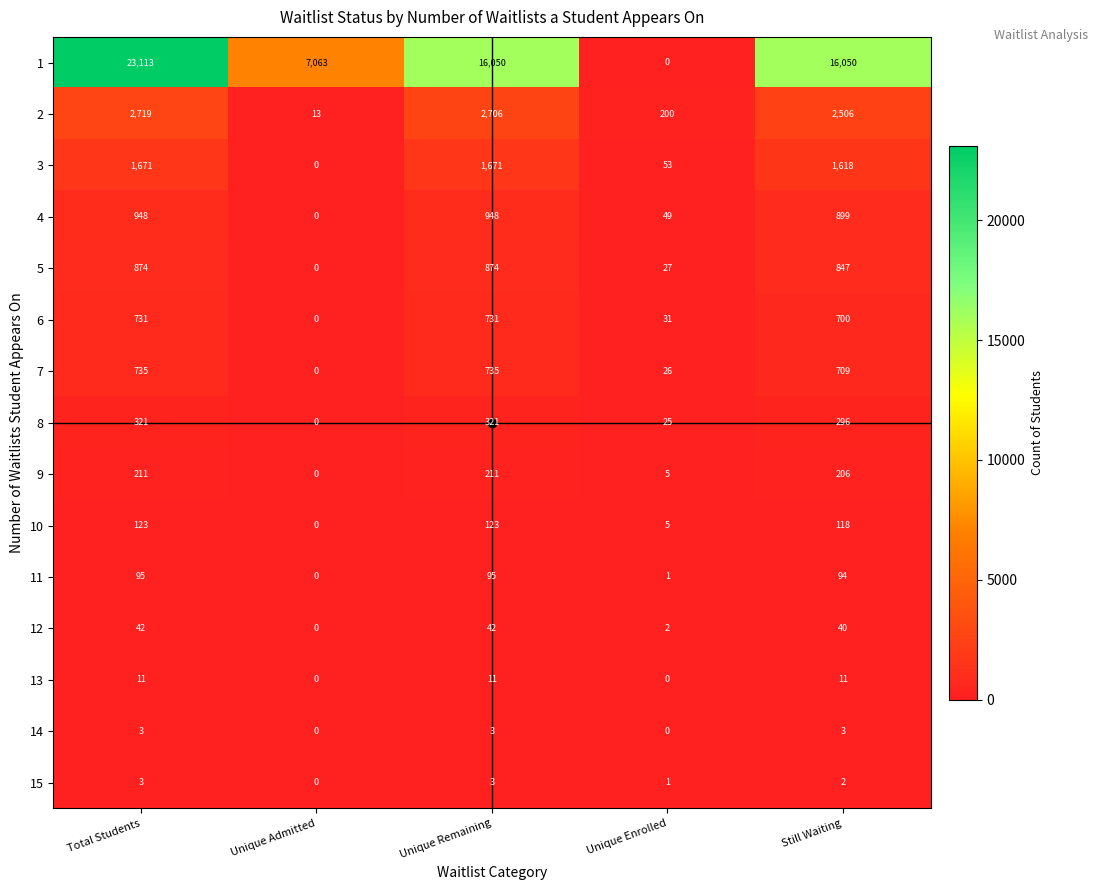

Is it true that 11 equals 33 at Unique Admitted?

False